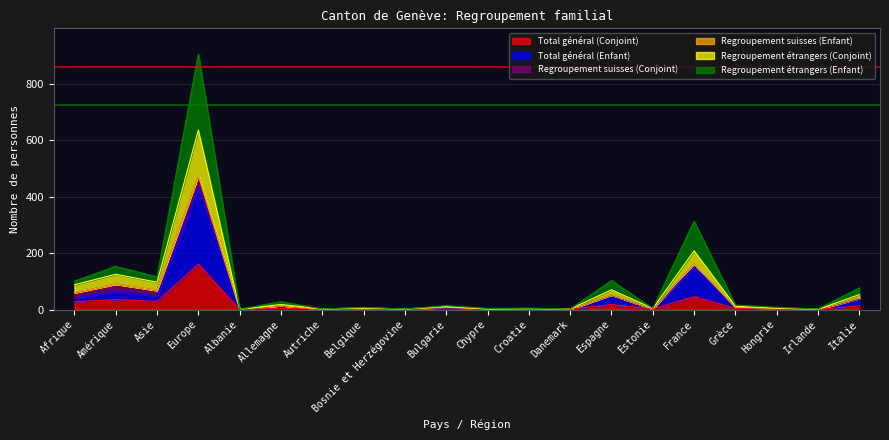

True or false: Total général (Conjoint) and Regroupement étrangers (Conjoint) intersect in this chart.

False